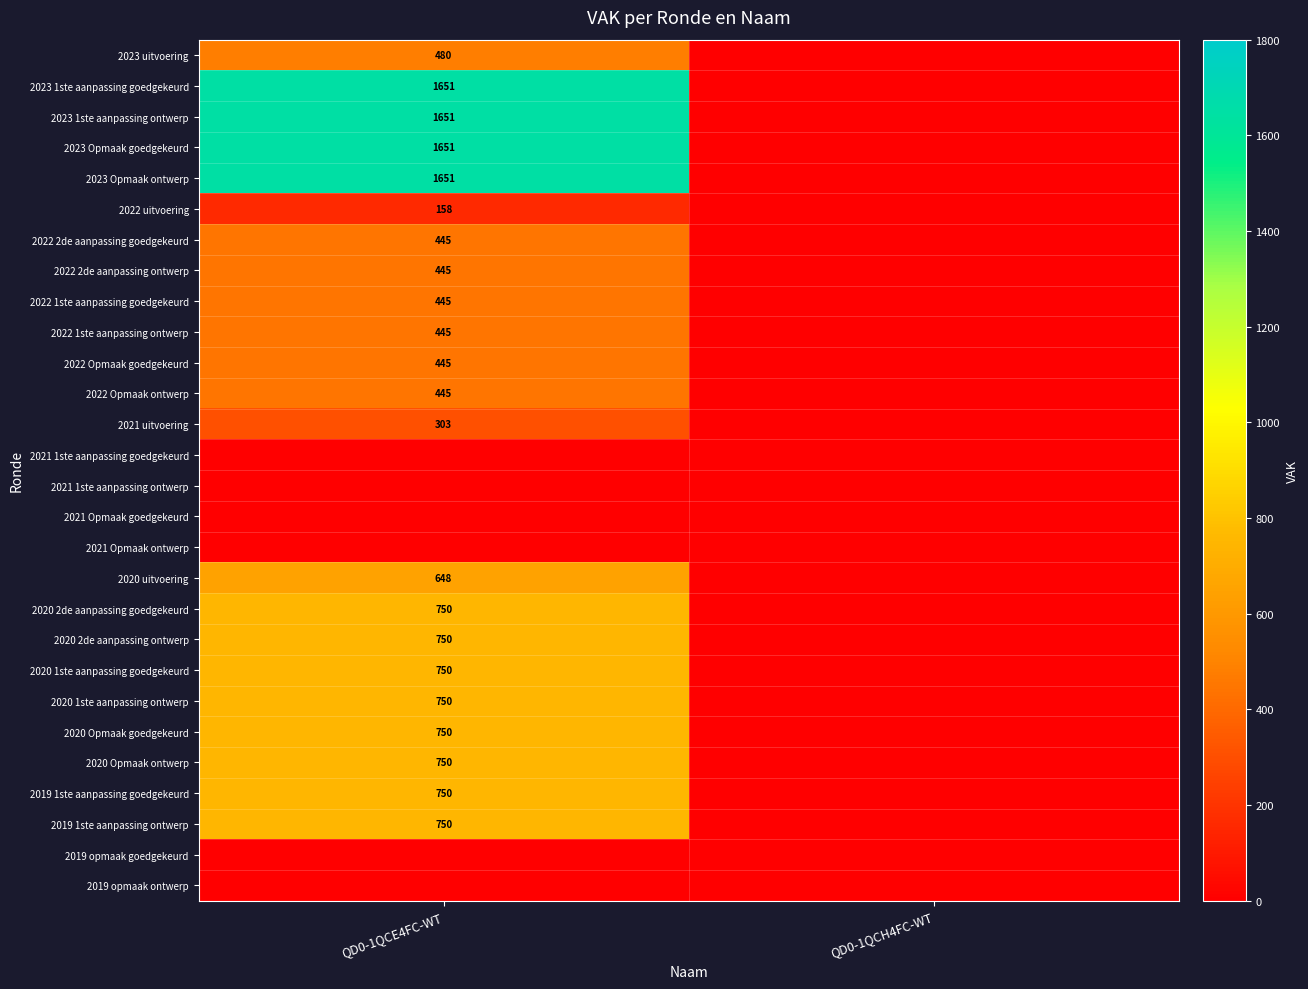

True or false: 2020 uitvoering has a value of 274 at QD0-1QCE4FC-WT.

False